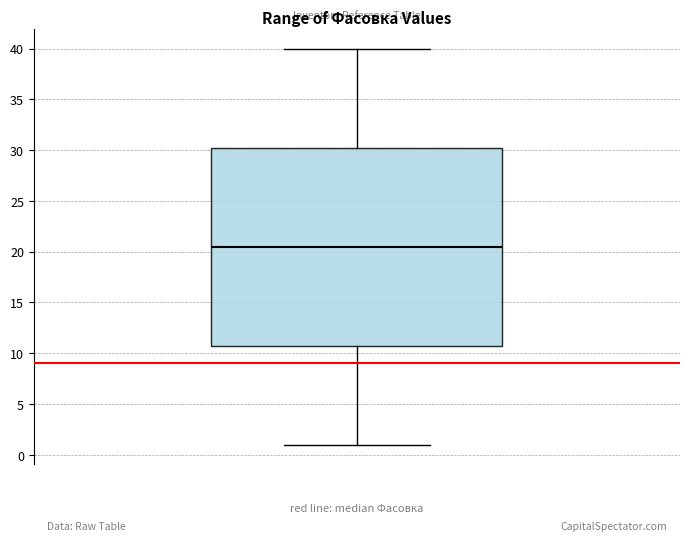

Where is the lower edge of the box on the y-axis? The values are not printed on the chart, so give them approximately, as read against the axis.

11.0